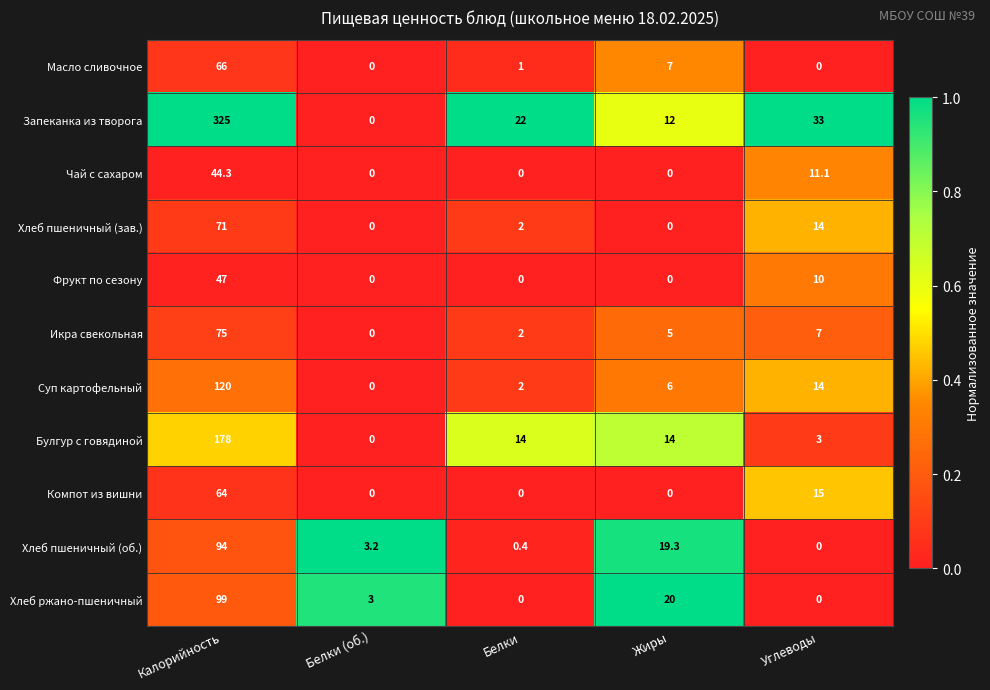

What value does the Масло сливочное series have at Жиры?

7.0